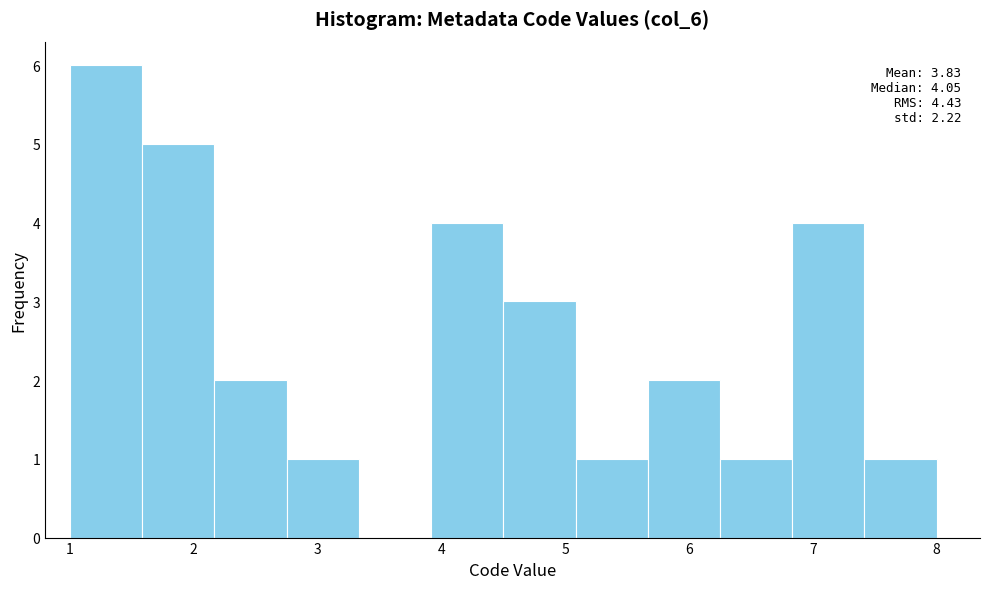

Which range on the x-axis has the tallest bar?

1.0 to 1.6